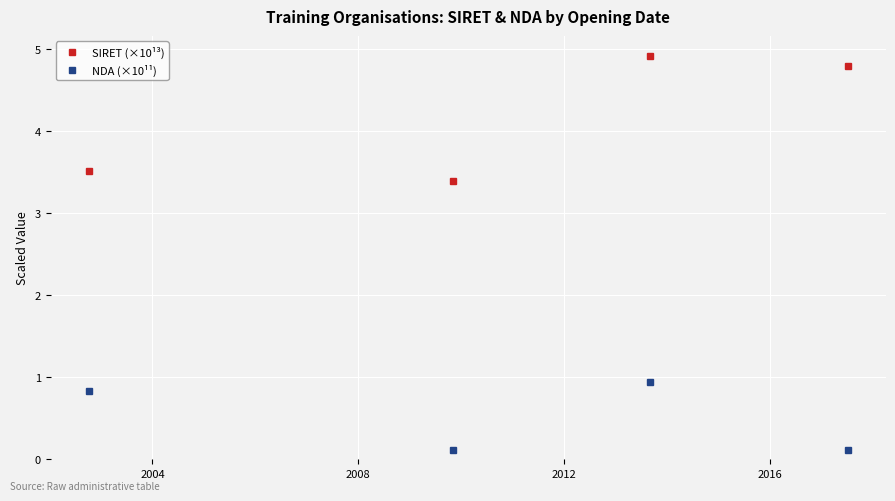

What is the value of the NDA (×10¹¹) point at the 2nd from the left?

0.1